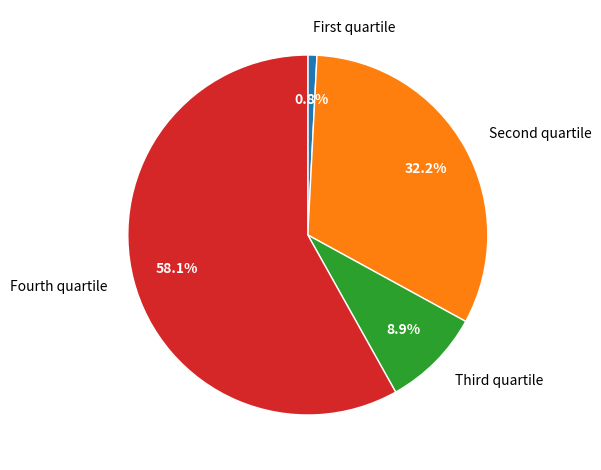

Which category has the biggest portion of the pie?

Fourth quartile